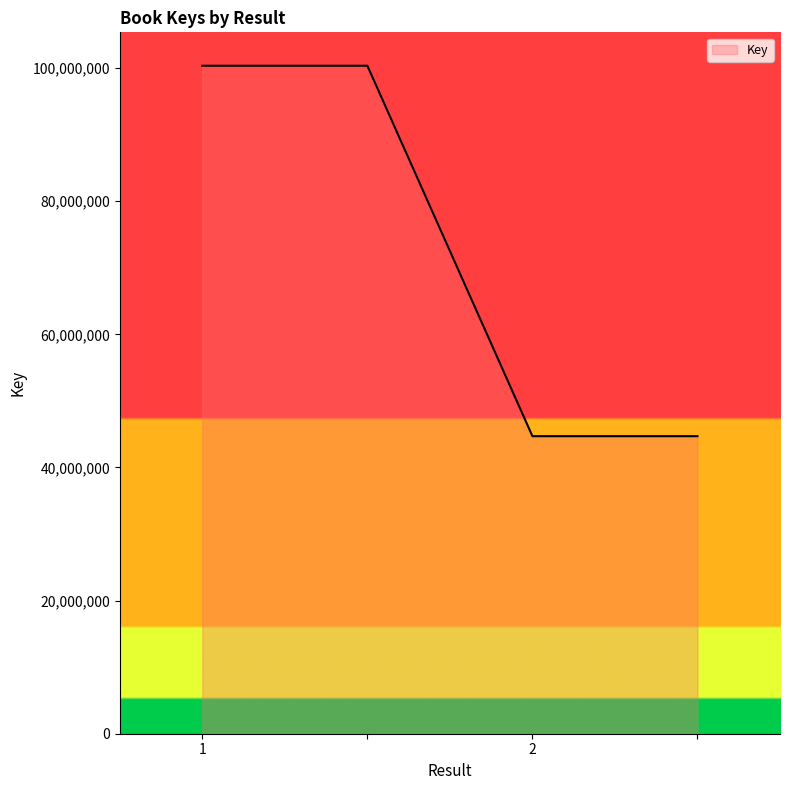

What is the greatest value displayed?

100343235